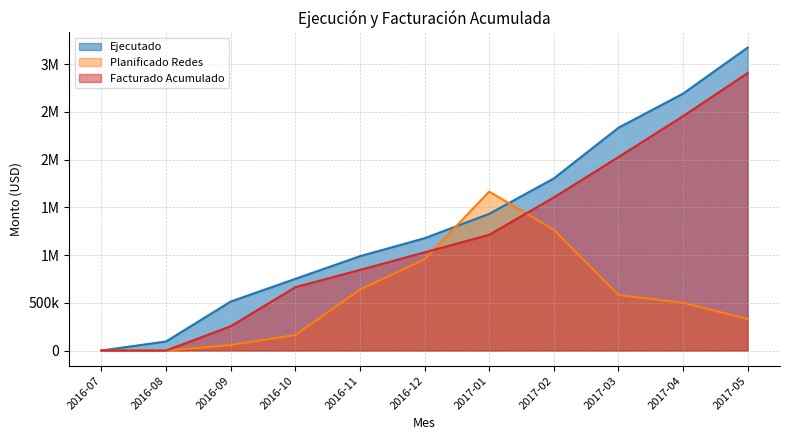

Rank the series at 2017-05 from lowest to highest value.

Planificado Redes, Facturado Acumulado, Ejecutado